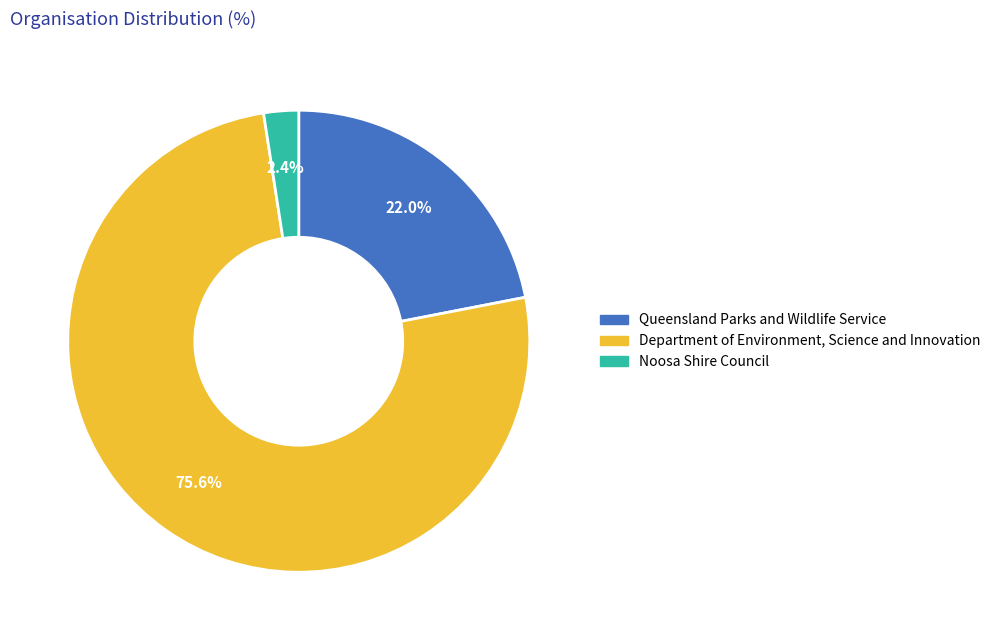

Rank the categories by value from lowest to highest.

Noosa Shire Council, Queensland Parks and Wildlife Service, Department of Environment, Science and Innovation